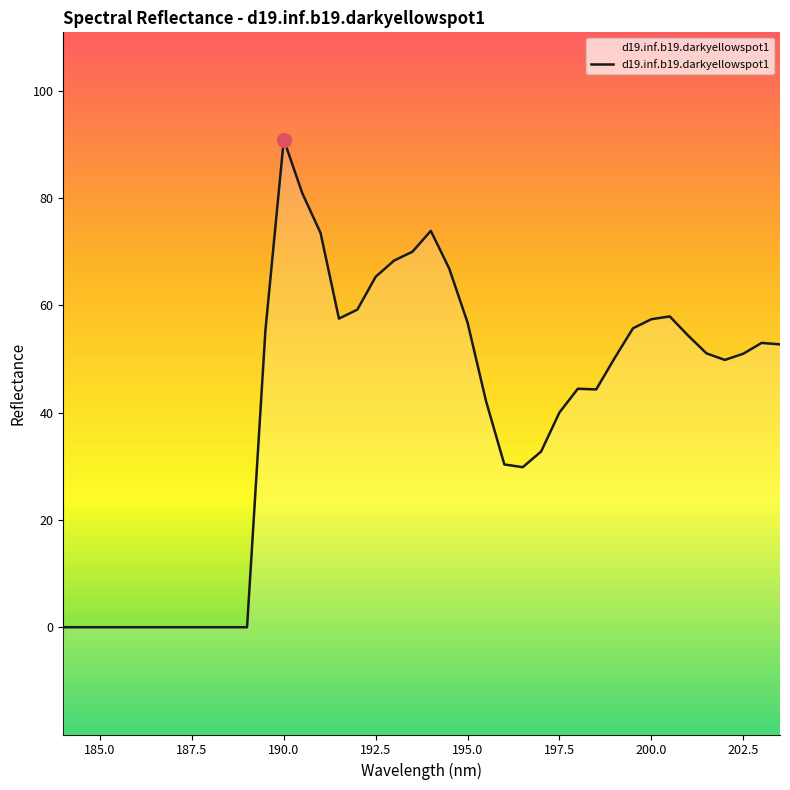

At which label does the data first exceed 50?

189.5